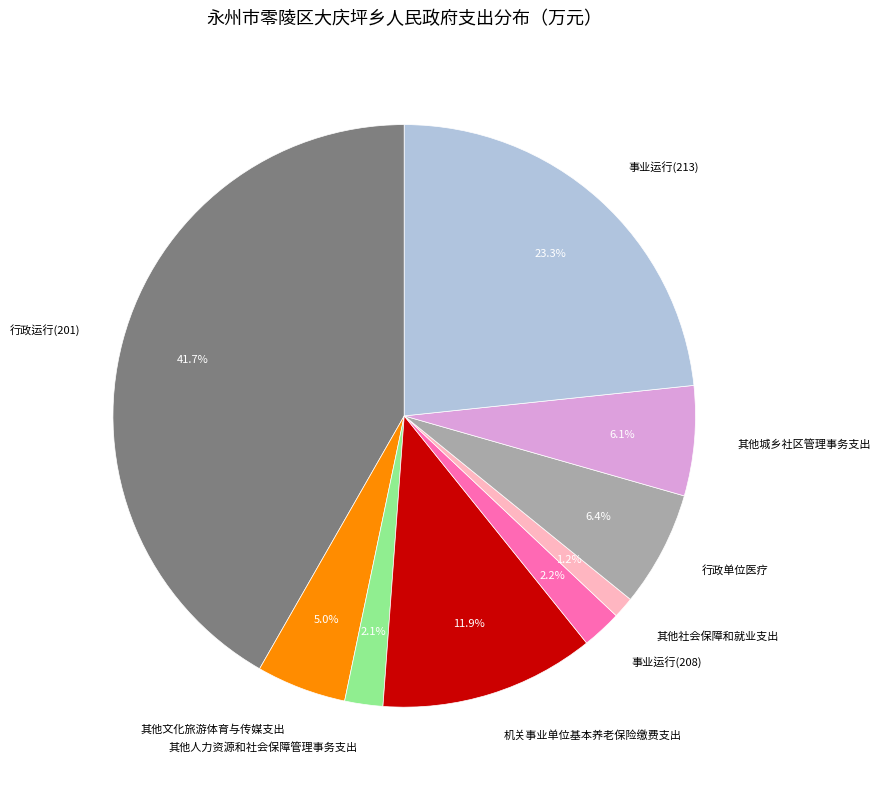

Is 其他社会保障和就业支出 the majority of the pie?

No